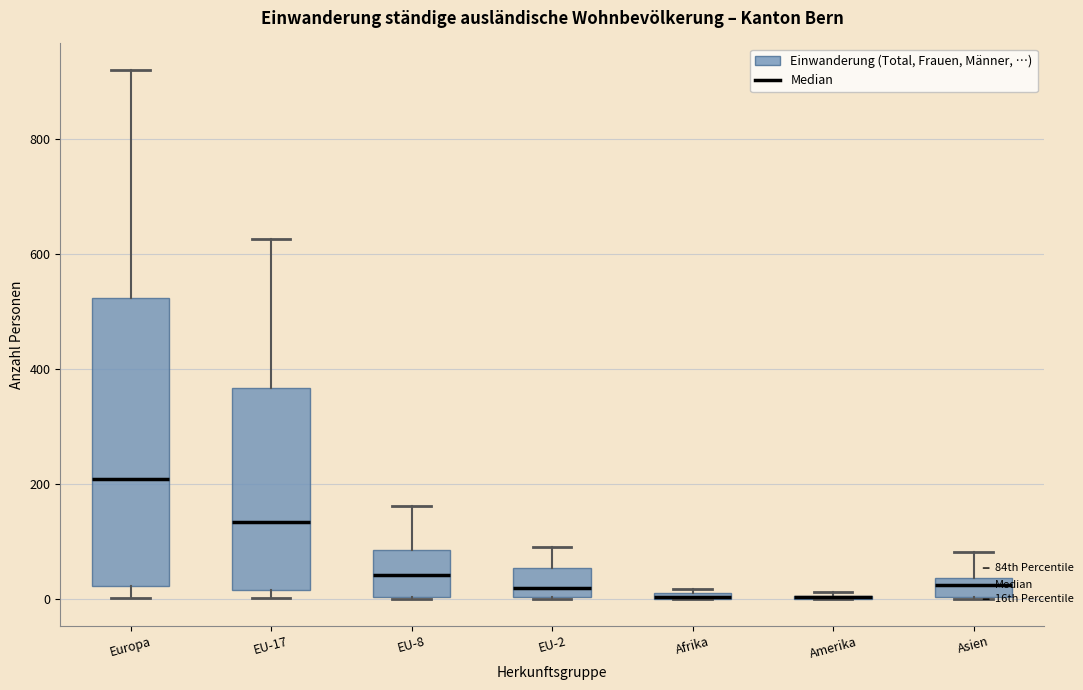

Which box is the tallest, from its lower edge to its upper edge?

Europa